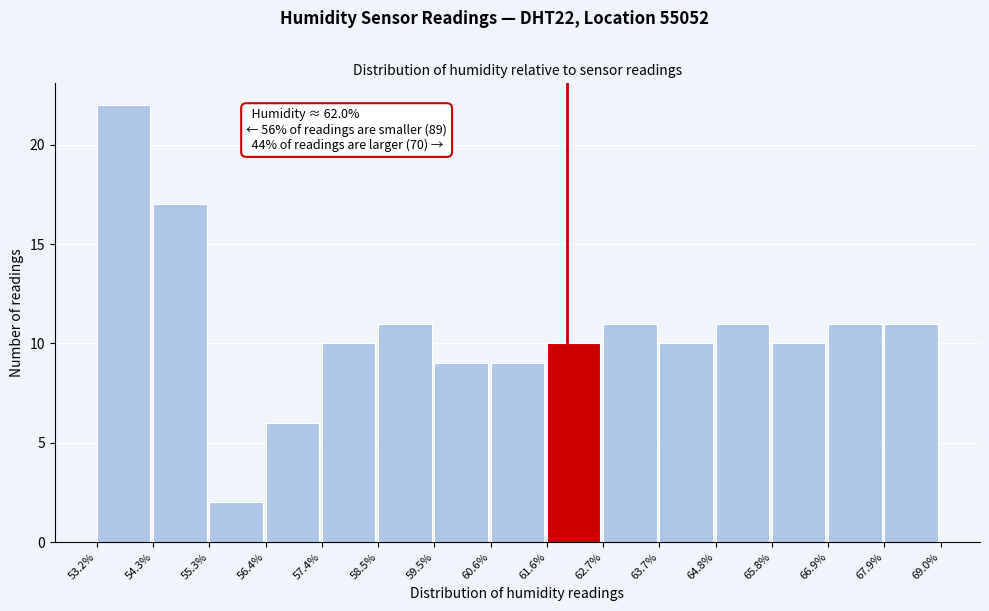

Over which range of the x-axis is the bar tallest?

53.2% to 54.3%